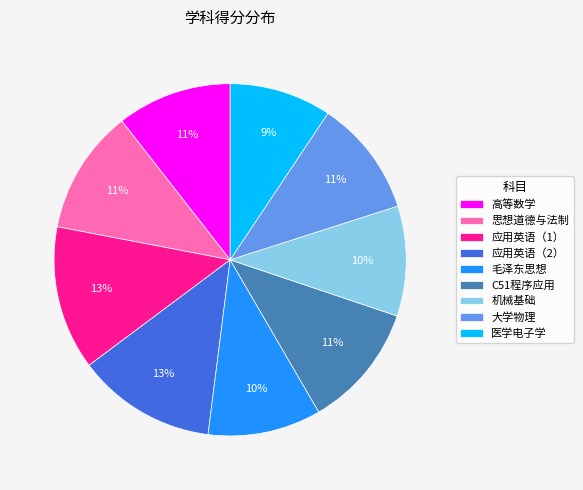

Approximately how many times larger is the value at 机械基础 compared to 思想道德与法制?

0.9